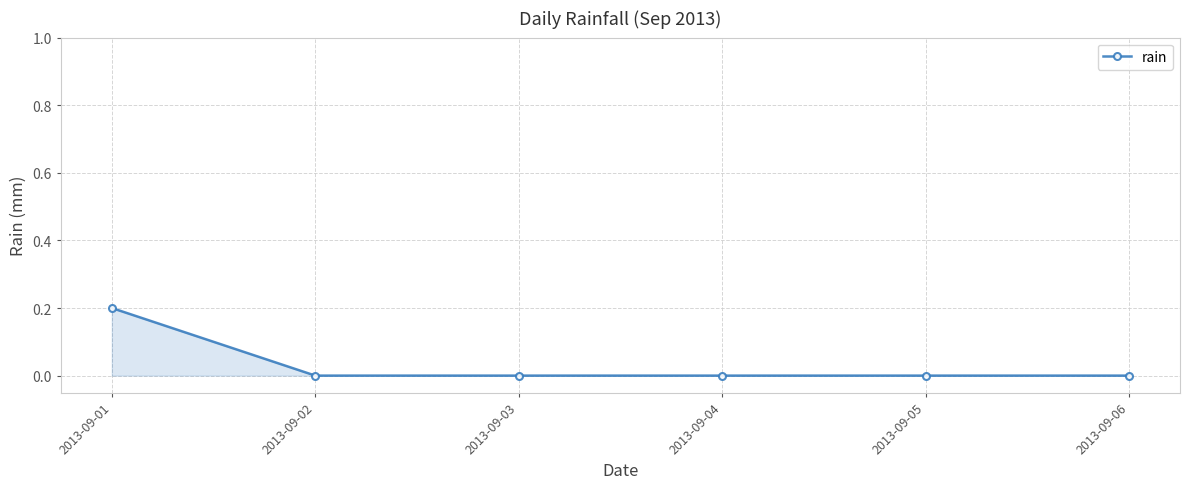

Reading left to right, transcribe all the data shown in this chart.

2013-09-01=0.2	2013-09-02=0.0	2013-09-03=0.0	2013-09-04=0.0	2013-09-05=0.0	2013-09-06=0.0